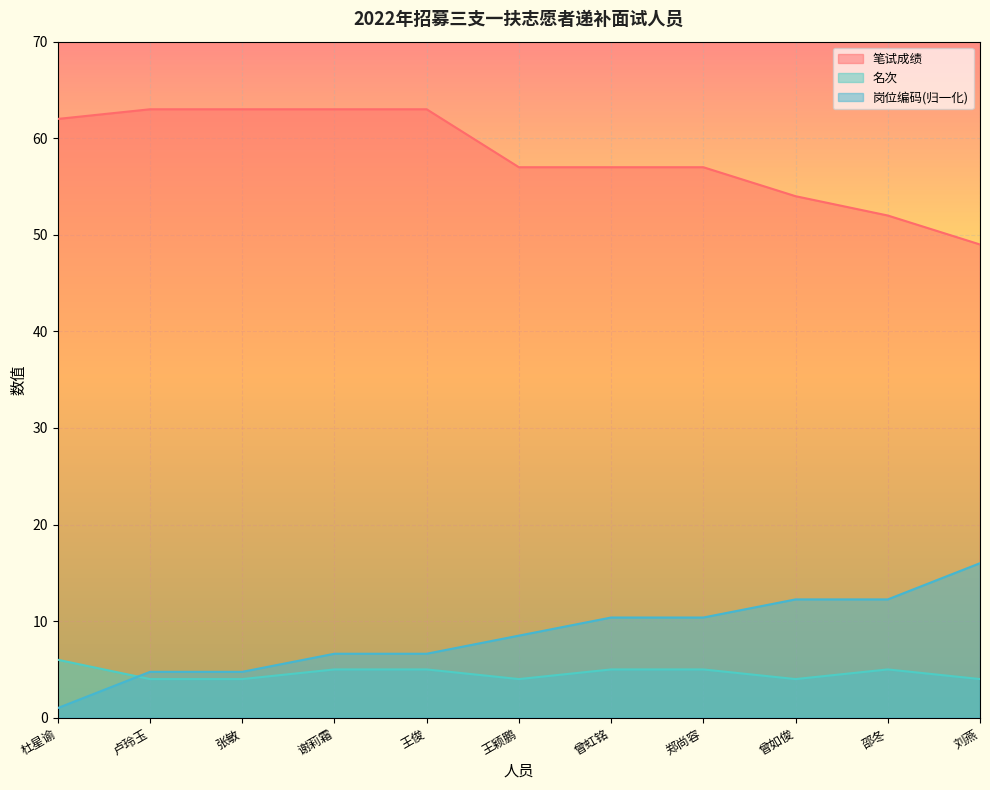

The value of 笔试成绩 at 王颖鹏 is 20.1. True or false?

False